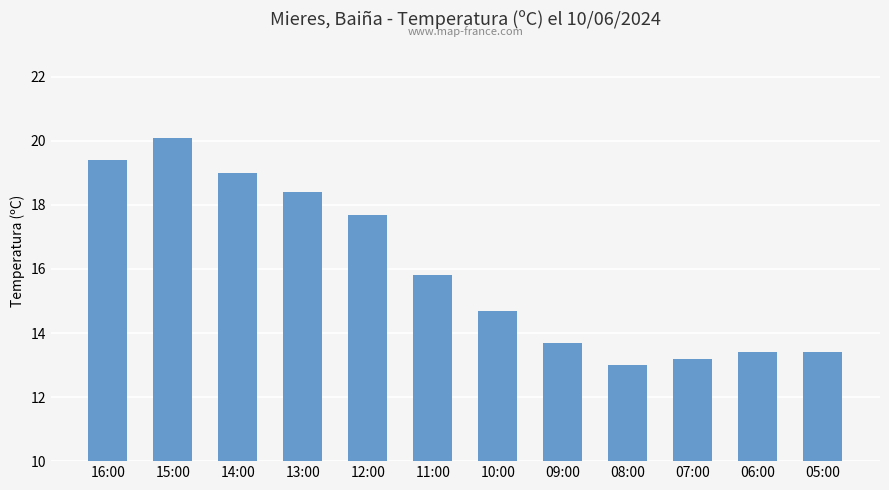

What position from the left is 15:00?

2